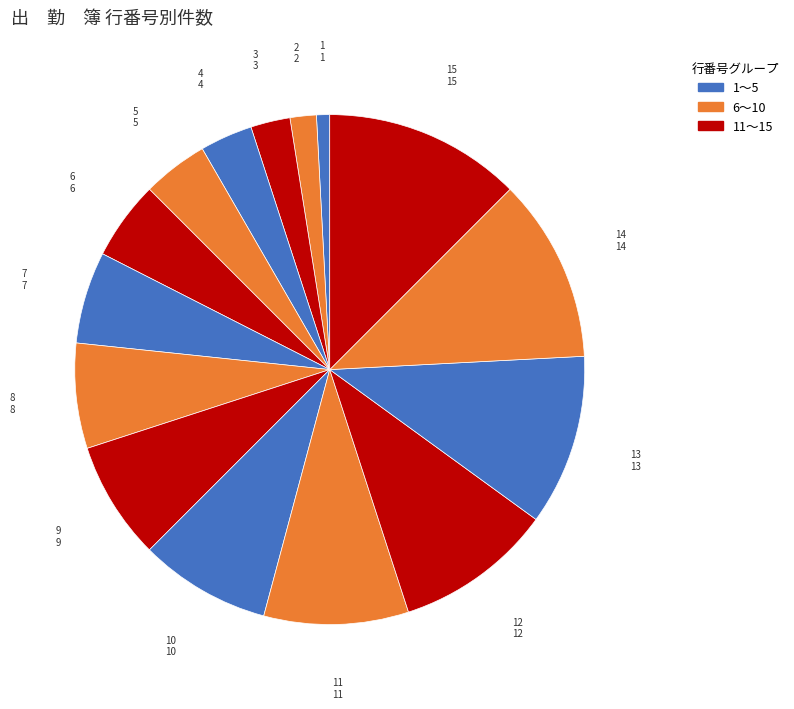

Which slice is the largest?

15